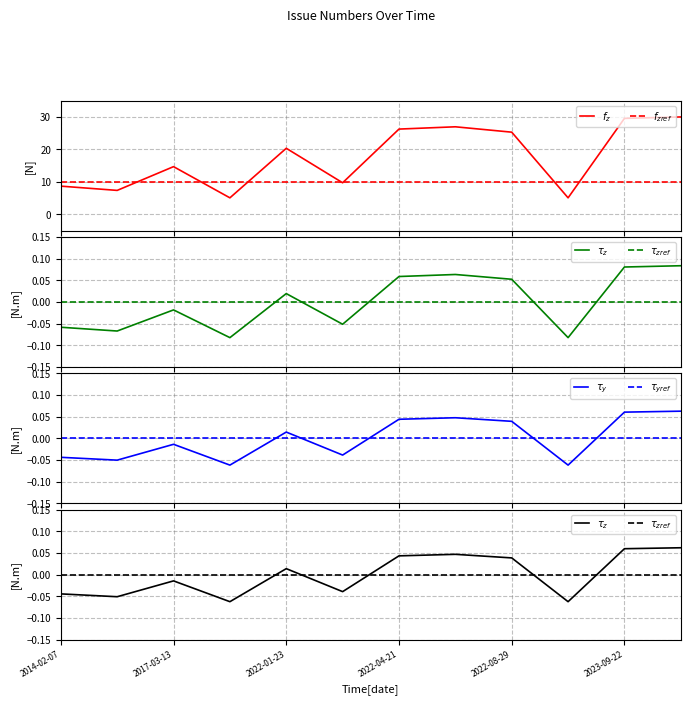

Reading right to left, what are all the values shown in this chart?

2023-12-13=30.0	2023-09-22=29.6	2022-10-03=5.1	2022-08-29=25.3	2022-08-23=27.0	2022-04-21=26.3	2022-04-17=9.7	2022-01-23=20.3	2021-11-27=5.1	2017-03-13=14.7	2015-06-03=7.4	2014-02-07=8.7